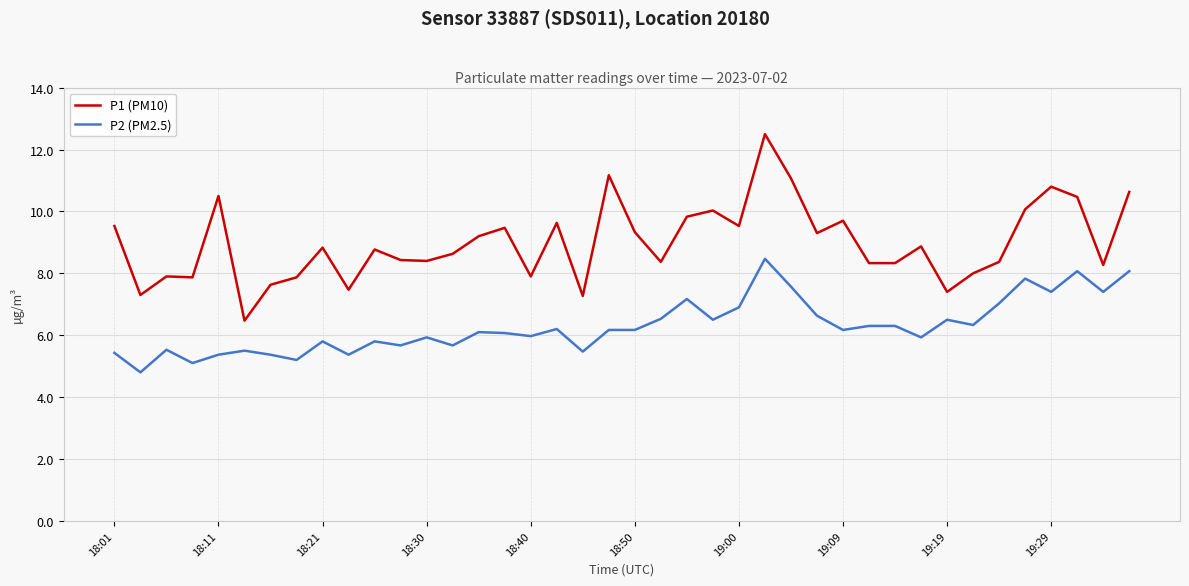

Which series has the largest total across all categories?

P1 (PM10)